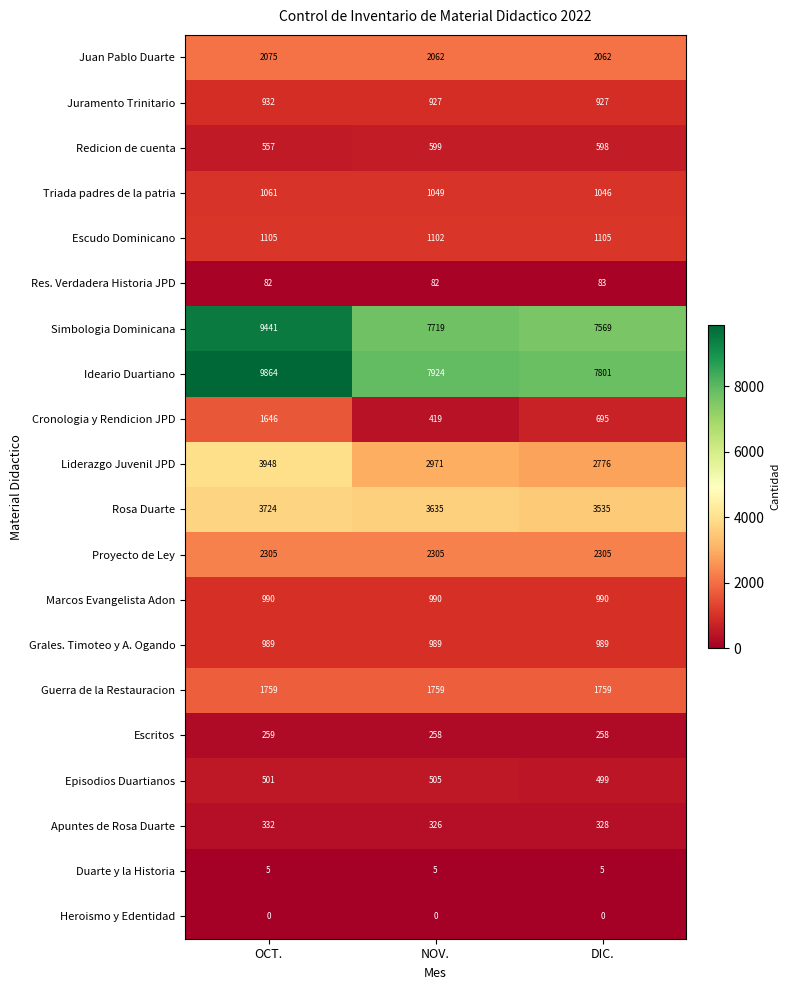

Rank the series at OCT. from lowest to highest value.

Heroismo y Edentidad, Duarte y la Historia, Res. Verdadera Historia JPD, Escritos, Apuntes de Rosa Duarte, Episodios Duartianos, Redicion de cuenta, Juramento Trinitario, Grales. Timoteo y A. Ogando, Marcos Evangelista Adon, Triada padres de la patria, Escudo Dominicano, Cronologia y Rendicion JPD, Guerra de la Restauracion, Juan Pablo Duarte, Proyecto de Ley, Rosa Duarte, Liderazgo Juvenil JPD, Simbologia Dominicana, Ideario Duartiano